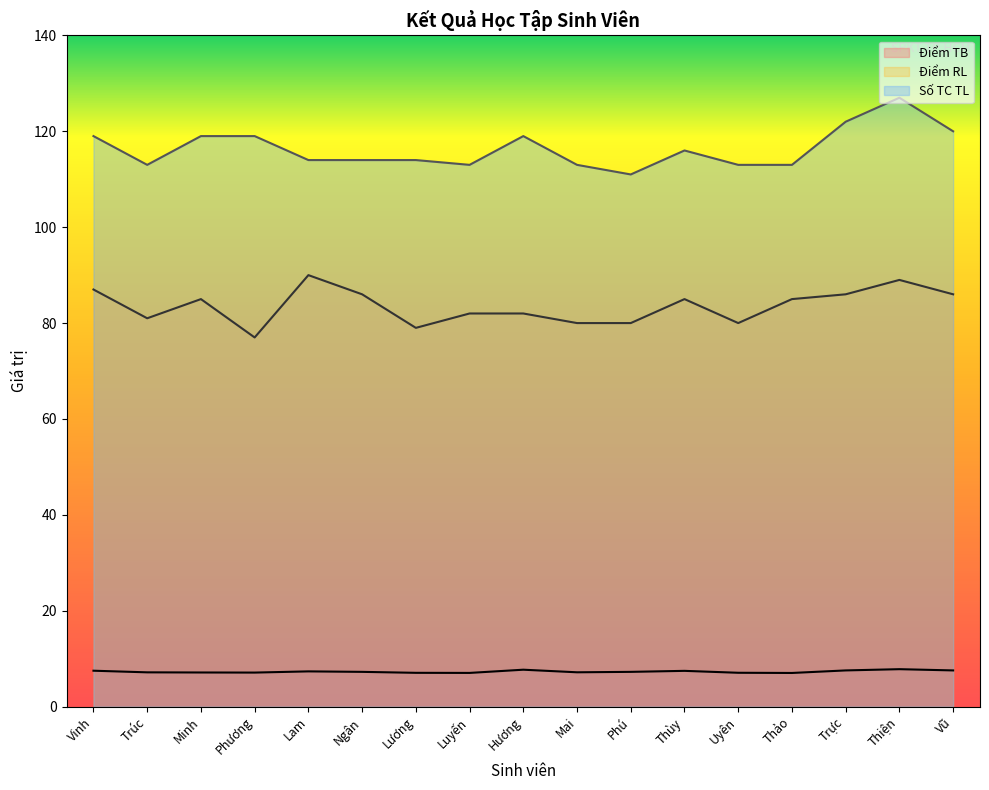

Between Thiện and Lam, which is larger?

Thiện